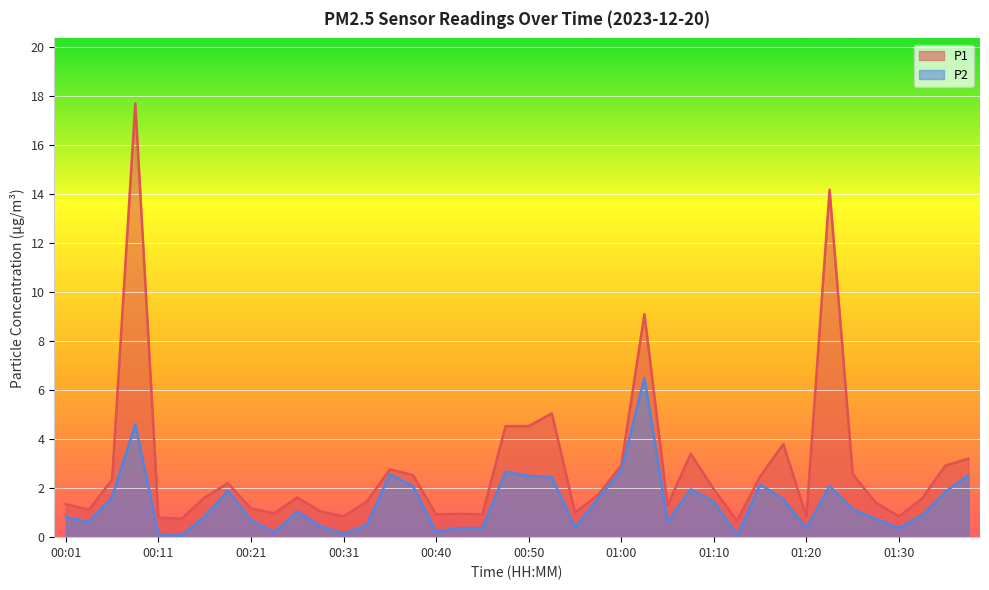

What is the label of the 10th point from the left?

00:23